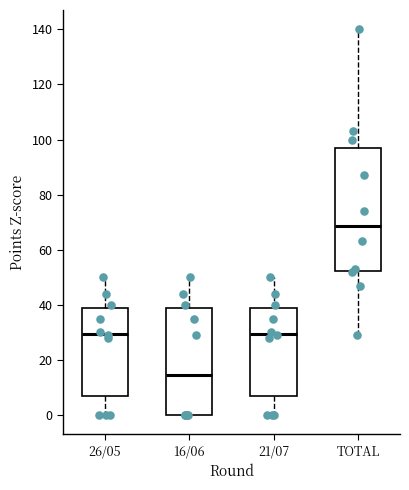

Which box is the tallest, from its lower edge to its upper edge?

TOTAL